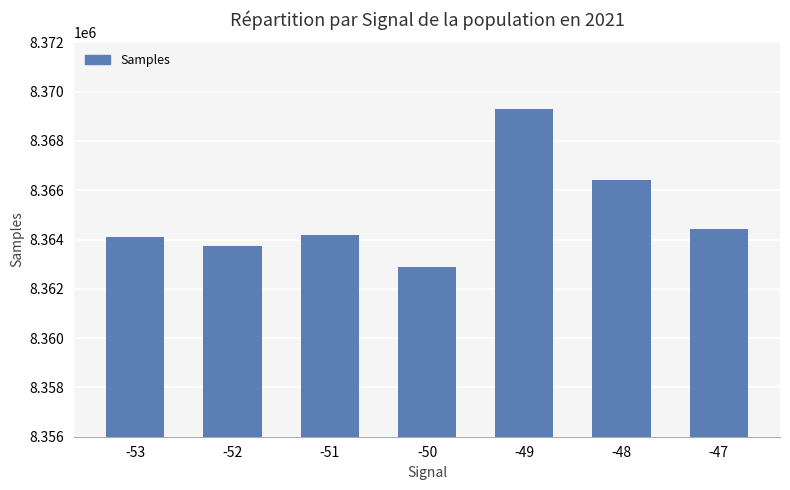

Reading left to right, what are all the values shown in this chart?

8364108	8363722	8364202	8362890	8369291	8366397	8364433